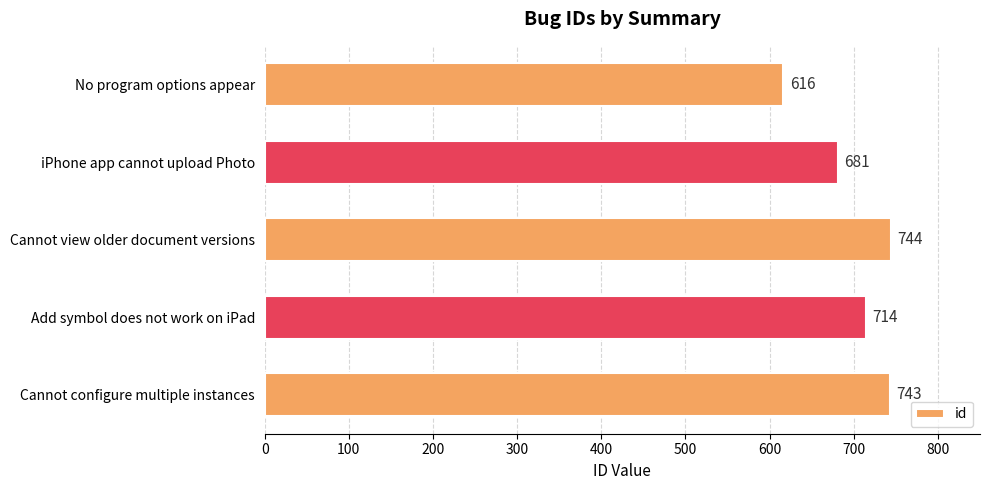

Where is the data nearest to the value 680?

iPhone app cannot upload Photo